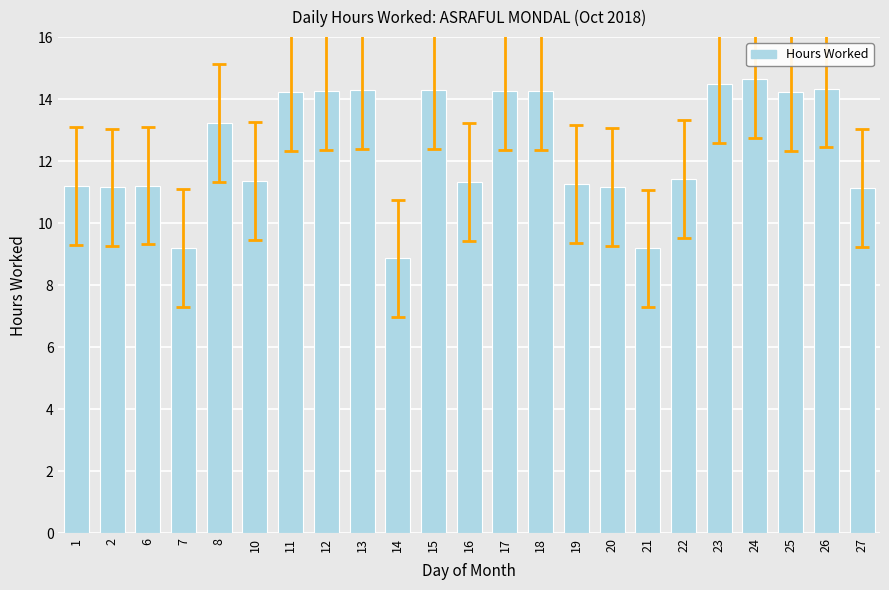

What is the change in value from 13 to 22?

-2.9